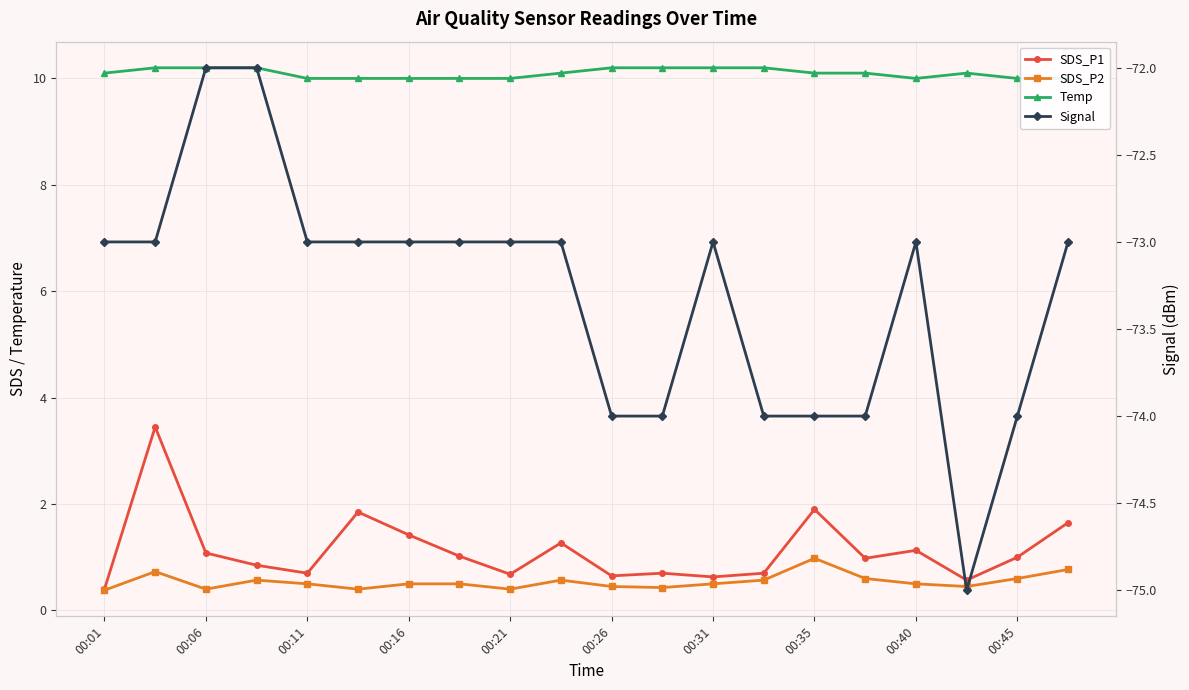

Reading right to left, what are all the values shown in this chart?

SDS_P1: 1.6	1.0	0.6	1.1	1.0	1.9	0.7	0.6	0.7	0.7	1.3	0.7	1.0	1.4	1.9	0.7	0.8	1.1	3.5	0.4
SDS_P2: 0.8	0.6	0.5	0.5	0.6	1.0	0.6	0.5	0.4	0.5	0.6	0.4	0.5	0.5	0.4	0.5	0.6	0.4	0.7	0.4
Temp: 10.0	10.0	10.1	10.0	10.1	10.1	10.2	10.2	10.2	10.2	10.1	10.0	10.0	10.0	10.0	10.0	10.2	10.2	10.2	10.1
Signal: -73.0	-74.0	-75.0	-73.0	-74.0	-74.0	-74.0	-73.0	-74.0	-74.0	-73.0	-73.0	-73.0	-73.0	-73.0	-73.0	-72.0	-72.0	-73.0	-73.0